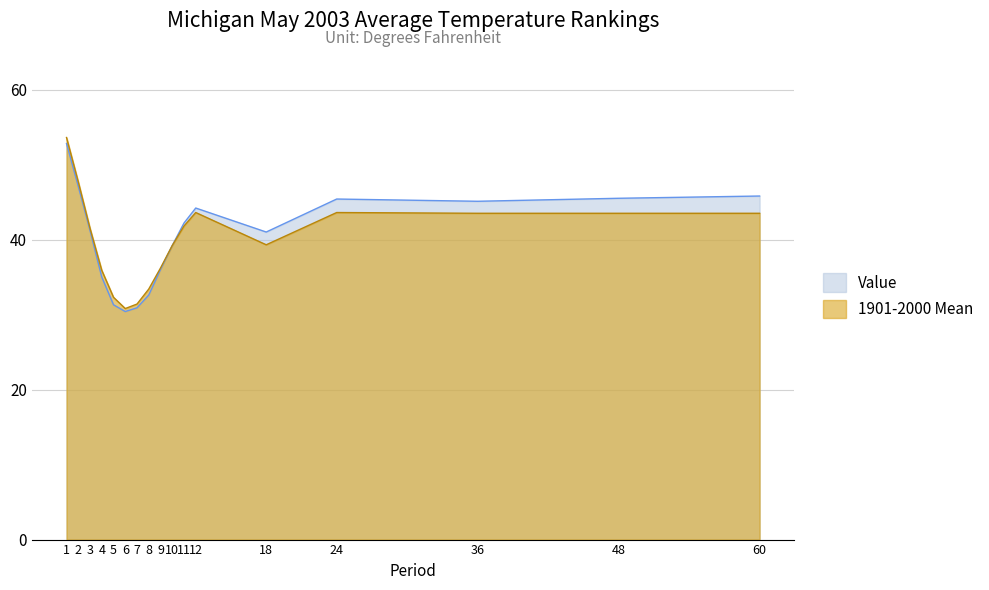

Is it true that 1901-2000 Mean equals 9.0 at 9?

False